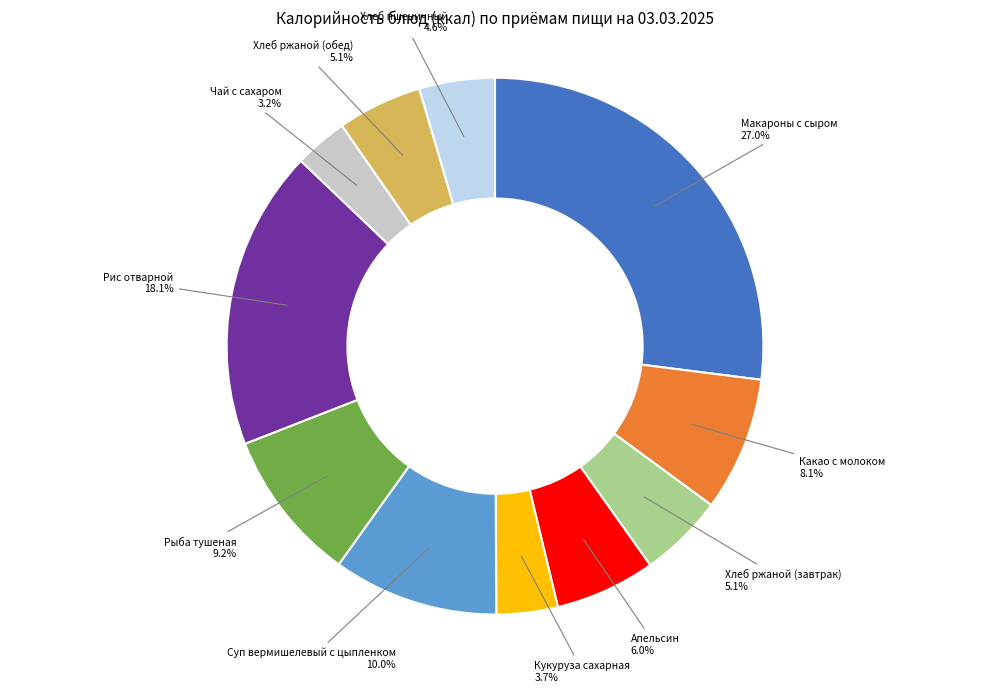

Is there a majority slice in this chart?

No